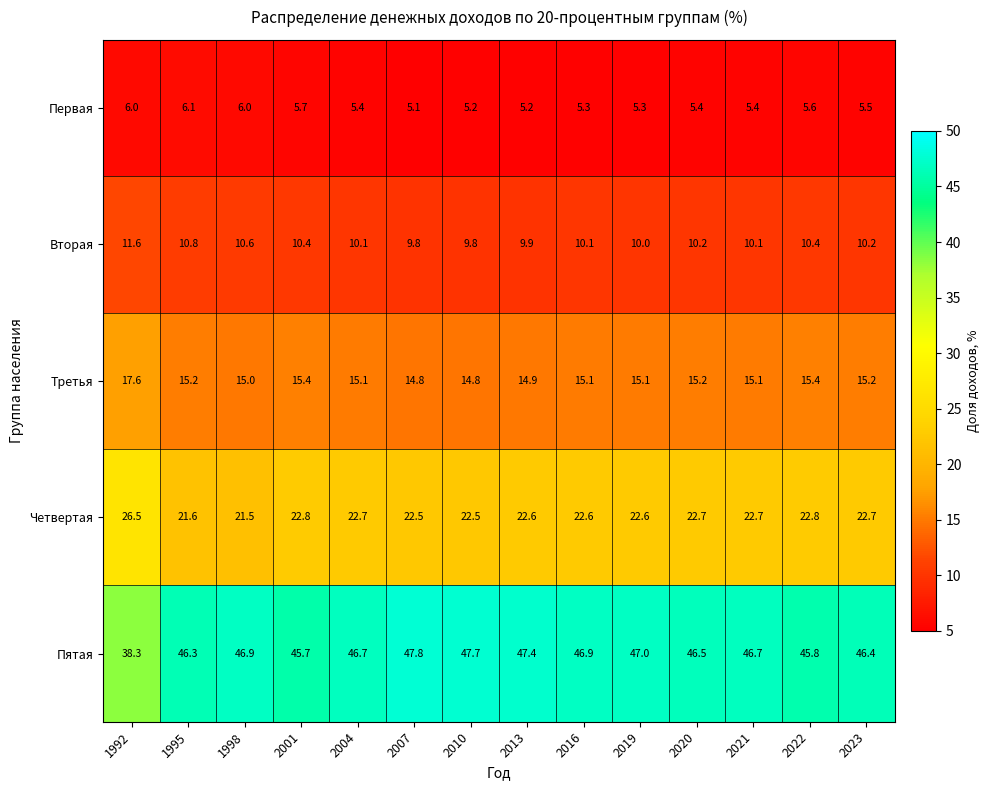

How many categories are shown in the chart?

14